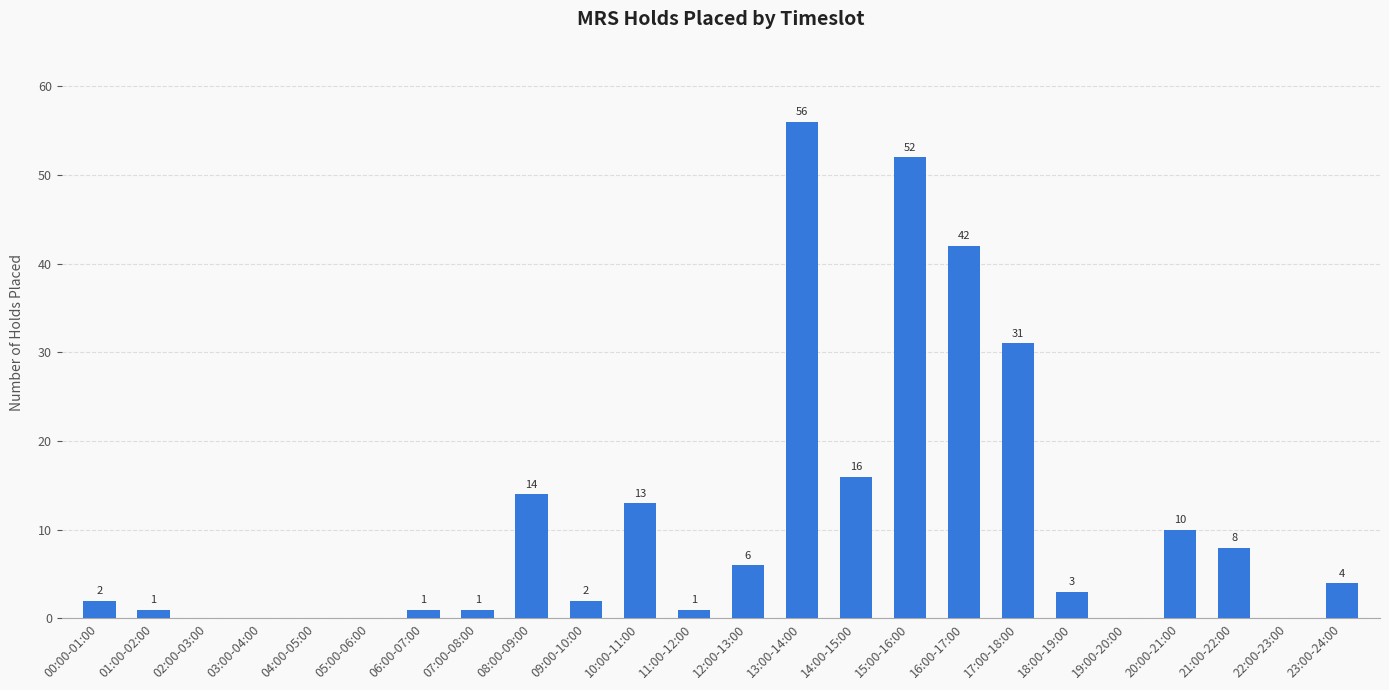

Which label corresponds to the largest value in the chart?

13:00-14:00